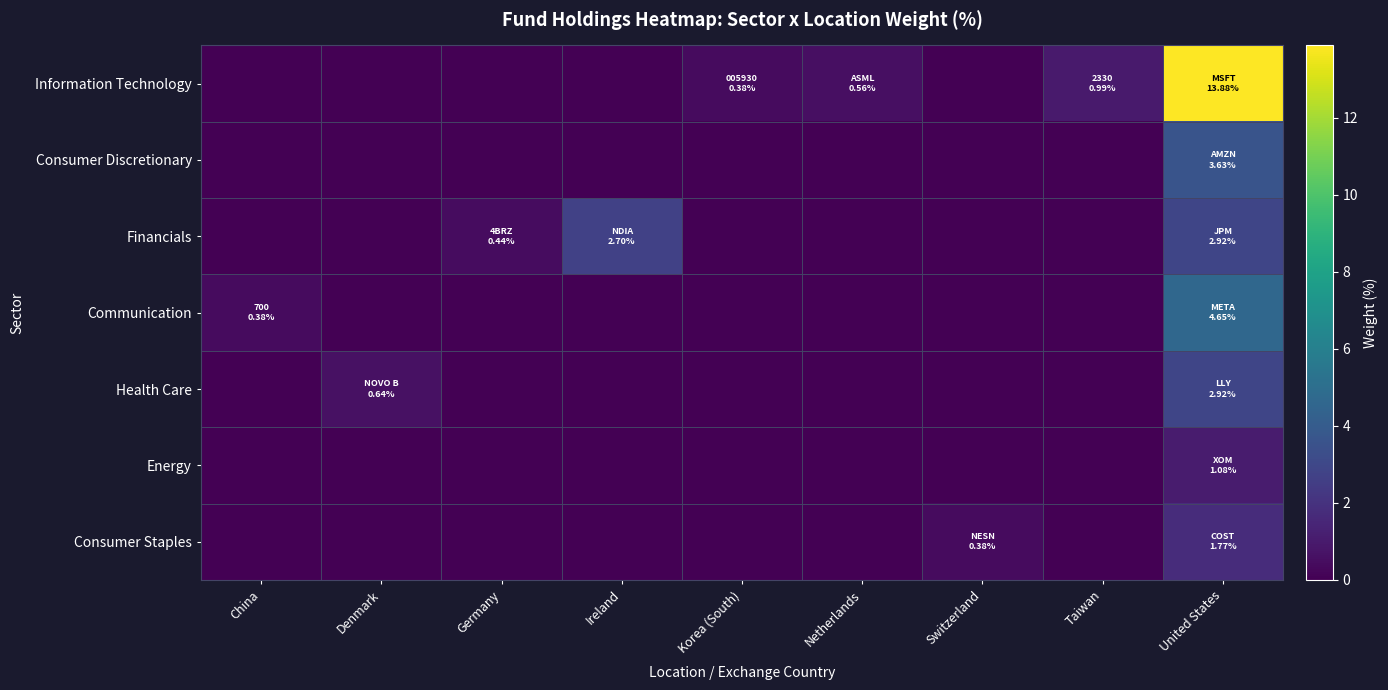

How many data points does each series have?

9